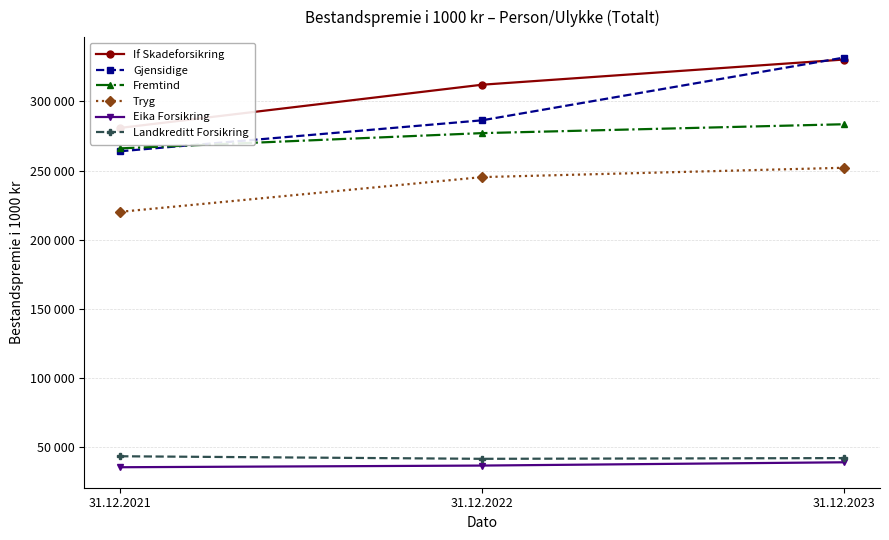

Is the value of Landkreditt Forsikring at 31.12.2023 greater than the value of If Skadeforsikring at 31.12.2023?

No